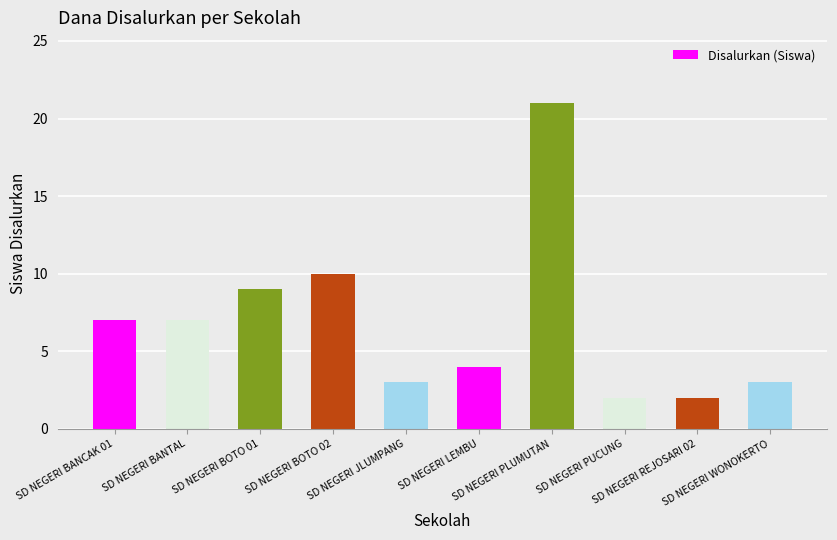

Reading left to right, extract all data points from this chart.

7	7	9	10	3	4	21	2	2	3